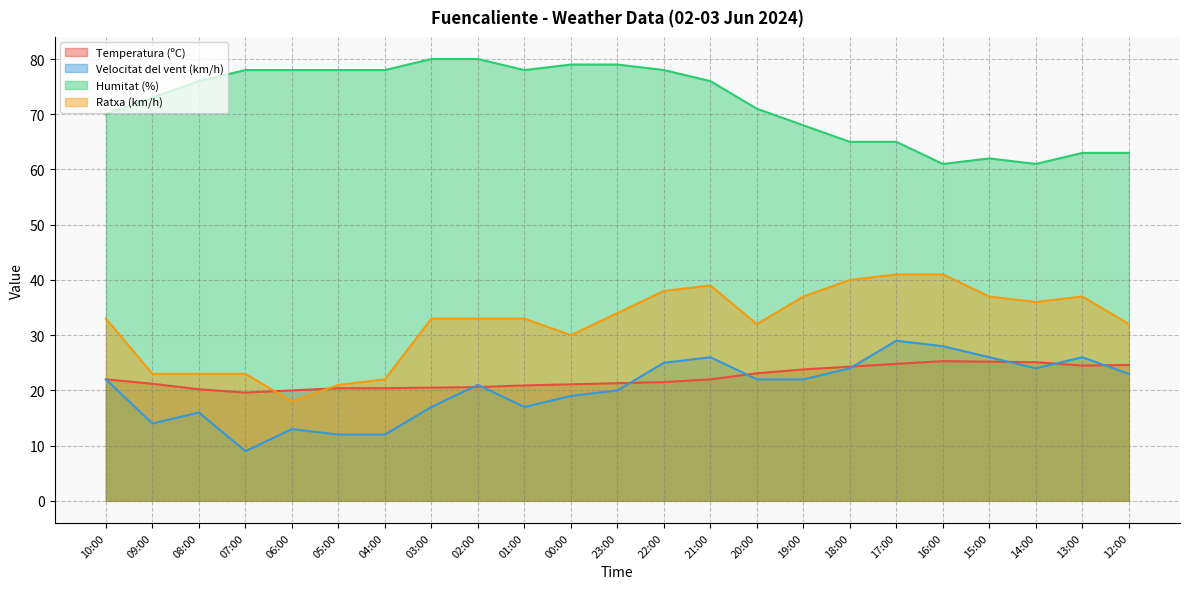

At which label is Velocitat del vent (km/h) closest to 19?

00:00